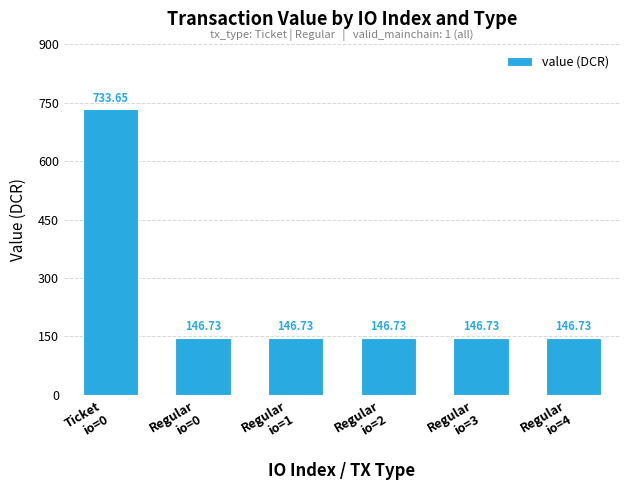

What is the smallest value displayed?

146.7